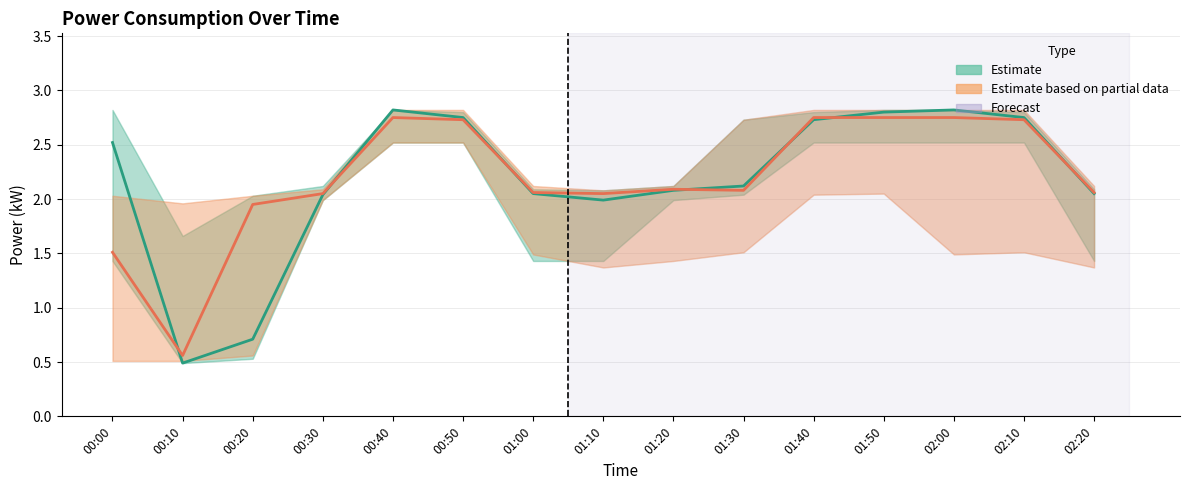

At which category does Estimate reach its first local peak?

00:40